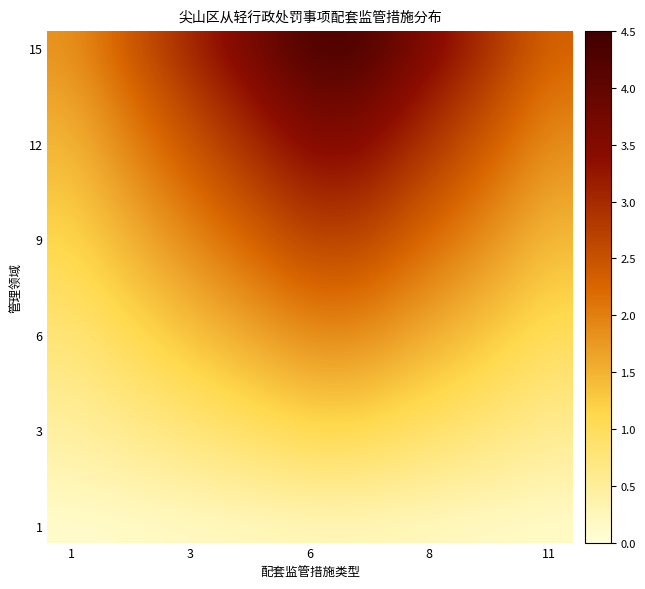

How many data points does each series have?

11